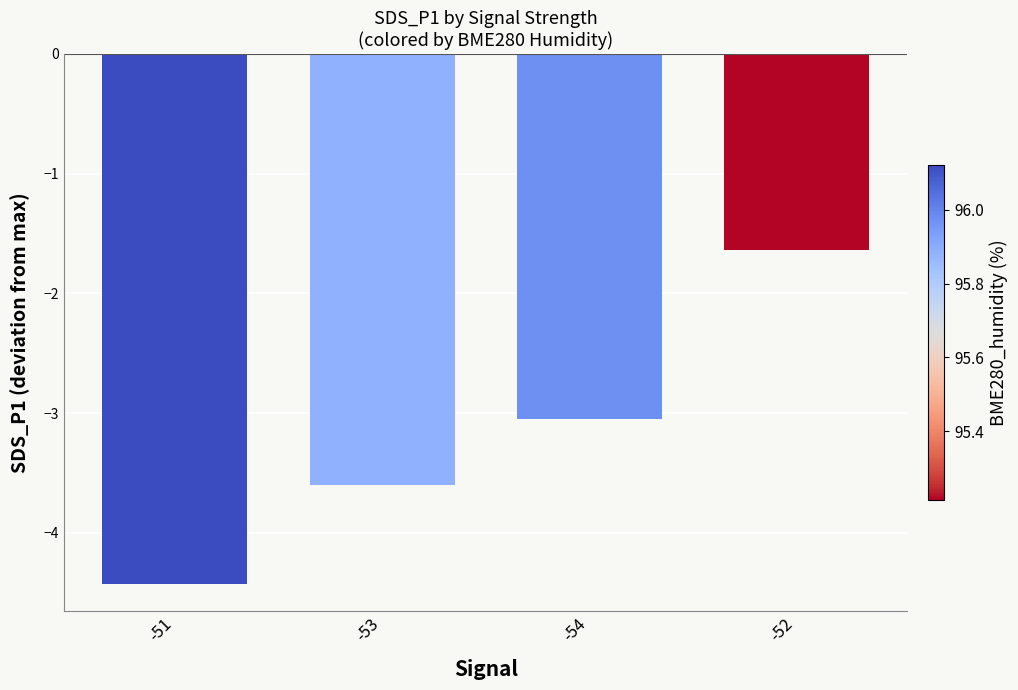

Rank the categories by value from lowest to highest.

-51, -53, -54, -52